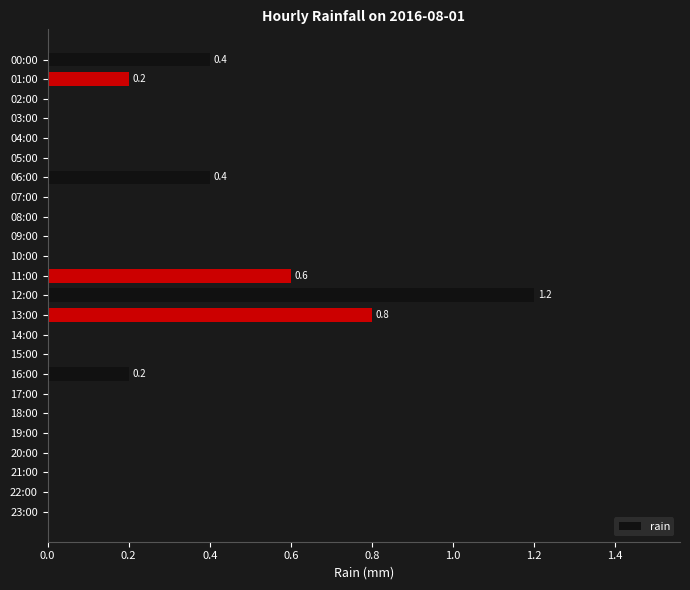

Reading top to bottom, list all the values displayed in this chart.

00:00=0.4	01:00=0.2	02:00=0.0	03:00=0.0	04:00=0.0	05:00=0.0	06:00=0.4	07:00=0.0	08:00=0.0	09:00=0.0	10:00=0.0	11:00=0.6	12:00=1.2	13:00=0.8	14:00=0.0	15:00=0.0	16:00=0.2	17:00=0.0	18:00=0.0	19:00=0.0	20:00=0.0	21:00=0.0	22:00=0.0	23:00=0.0